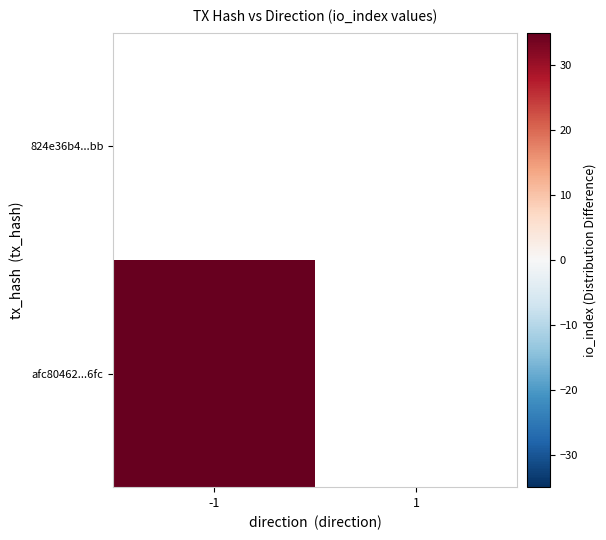

Which category has the highest value in the afc80462439d6803cfe8a7a64552329336216fc series?

-1